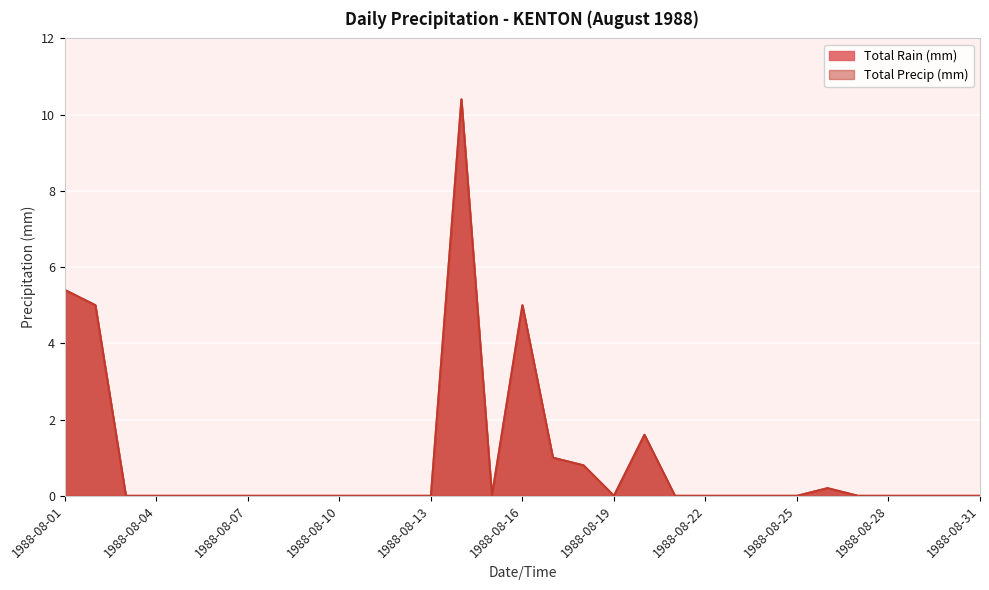

What is the sum of the Total Precip (mm) values at 1988-08-18 and 1988-08-05?

0.8